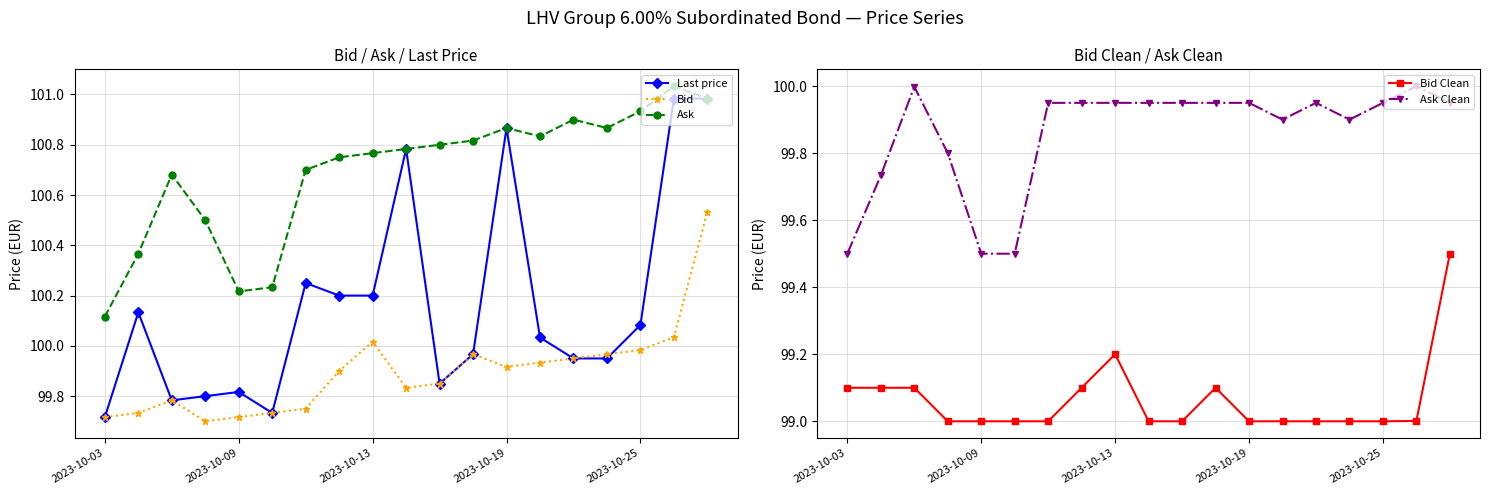

How many categories are shown in the chart?

19